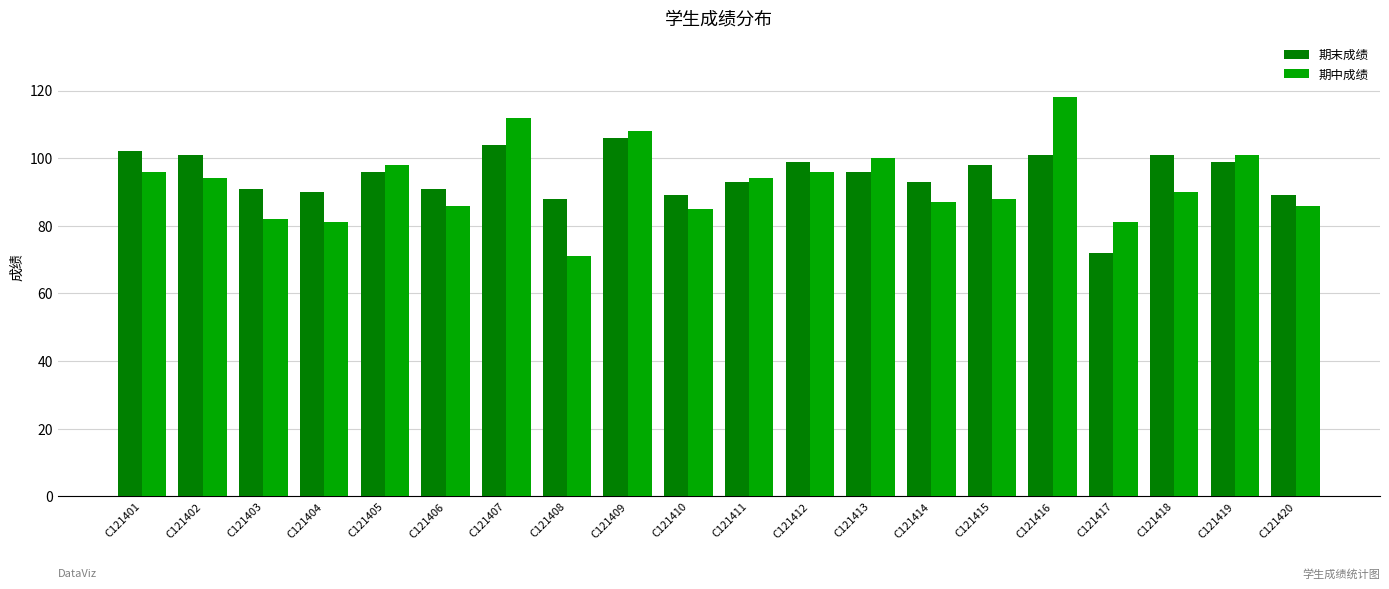

What is the sum of the 期中成绩 values at C121407 and C121404?

193